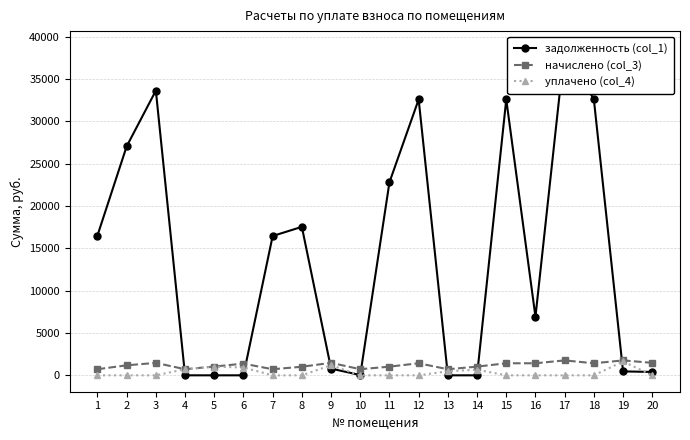

At which category does задолженность (col_1) reach its first local peak?

3